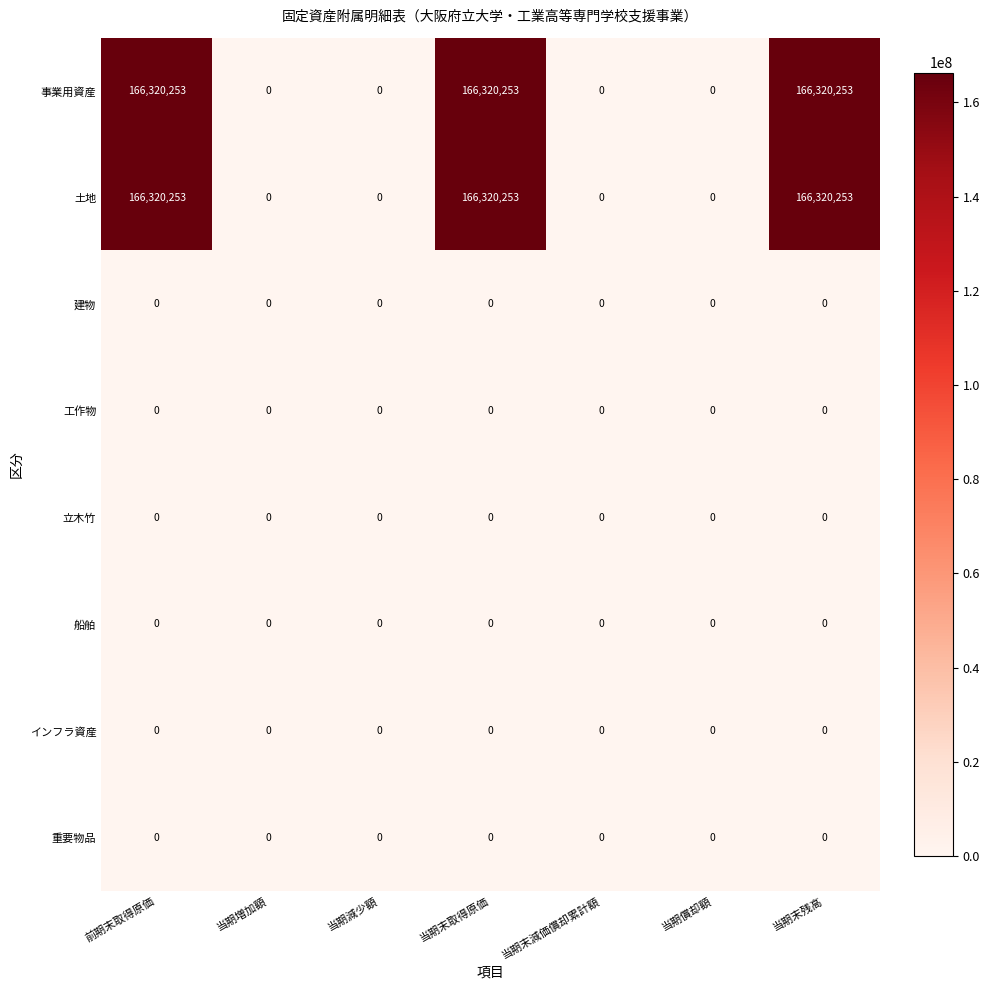

What is the spread (max minus min) of values at 当期末取得原価?

166320253